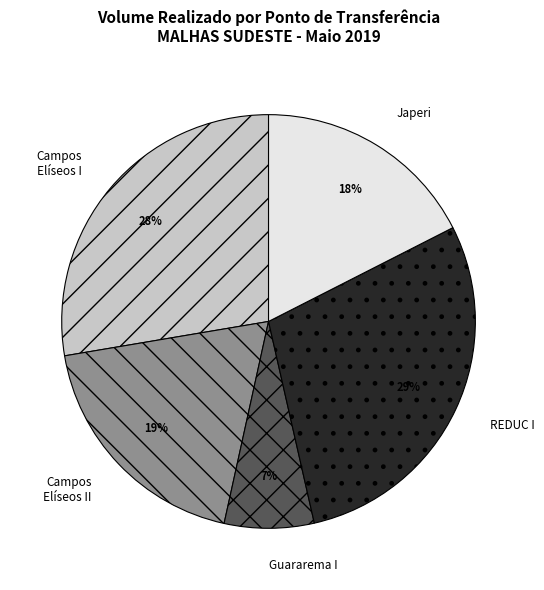

What is the ratio of the value at Japeri to the value at Campos Elíseos II?

0.9